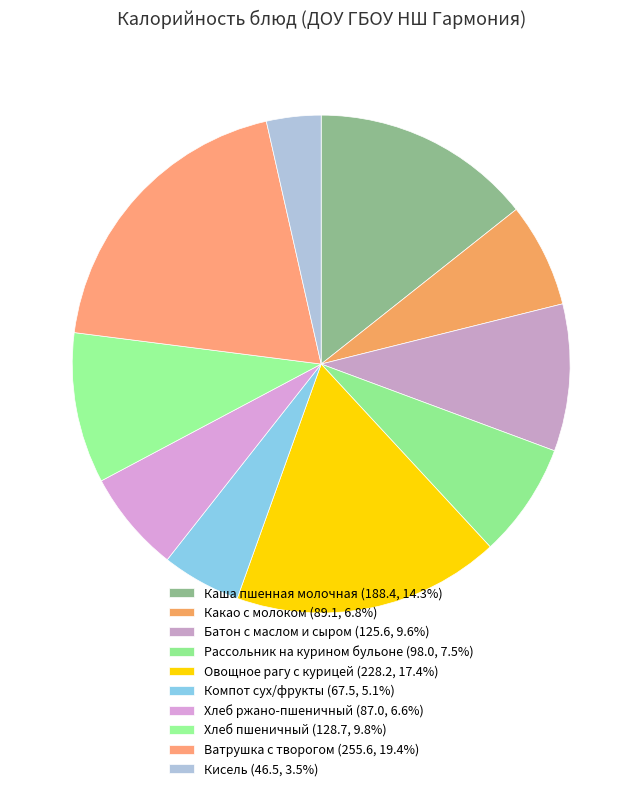

Count the number of slices in the pie.

10